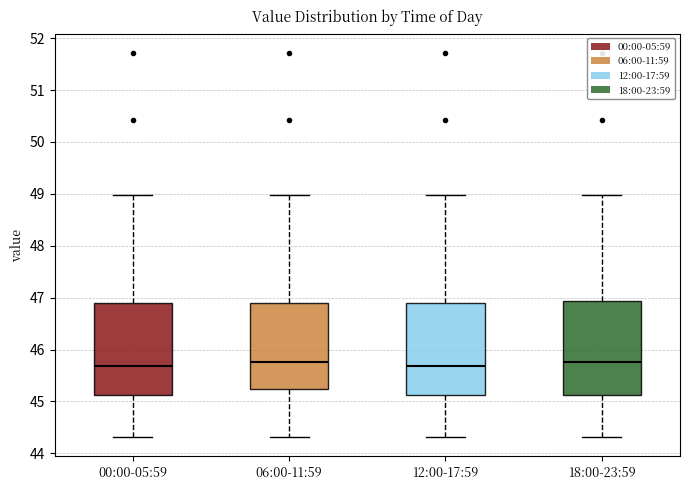

Where does the median line of the box for 06:00-11:59 sit on the y-axis? The values are not printed on the chart, so give them approximately, as read against the axis.

45.8